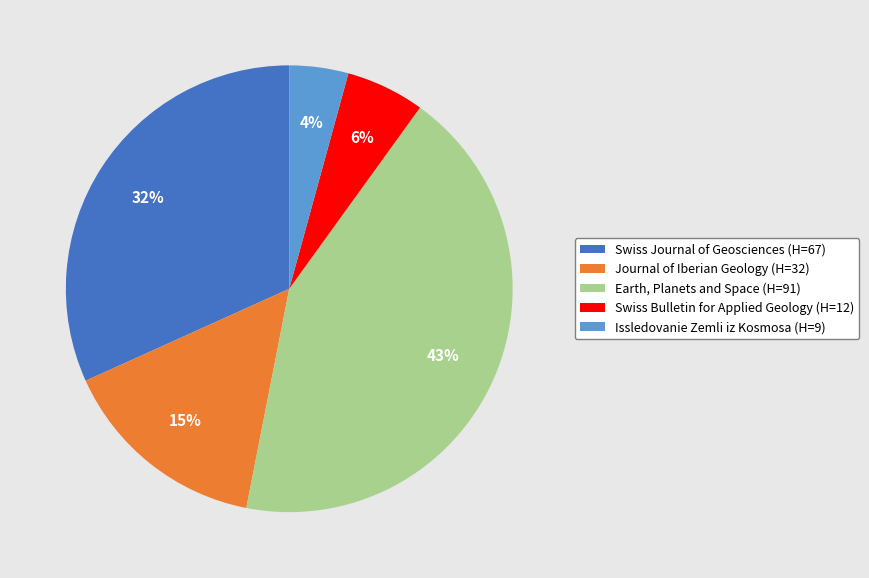

Between Earth, Planets and Space (H=91) and Journal of Iberian Geology (H=32), which is larger?

Earth, Planets and Space (H=91)